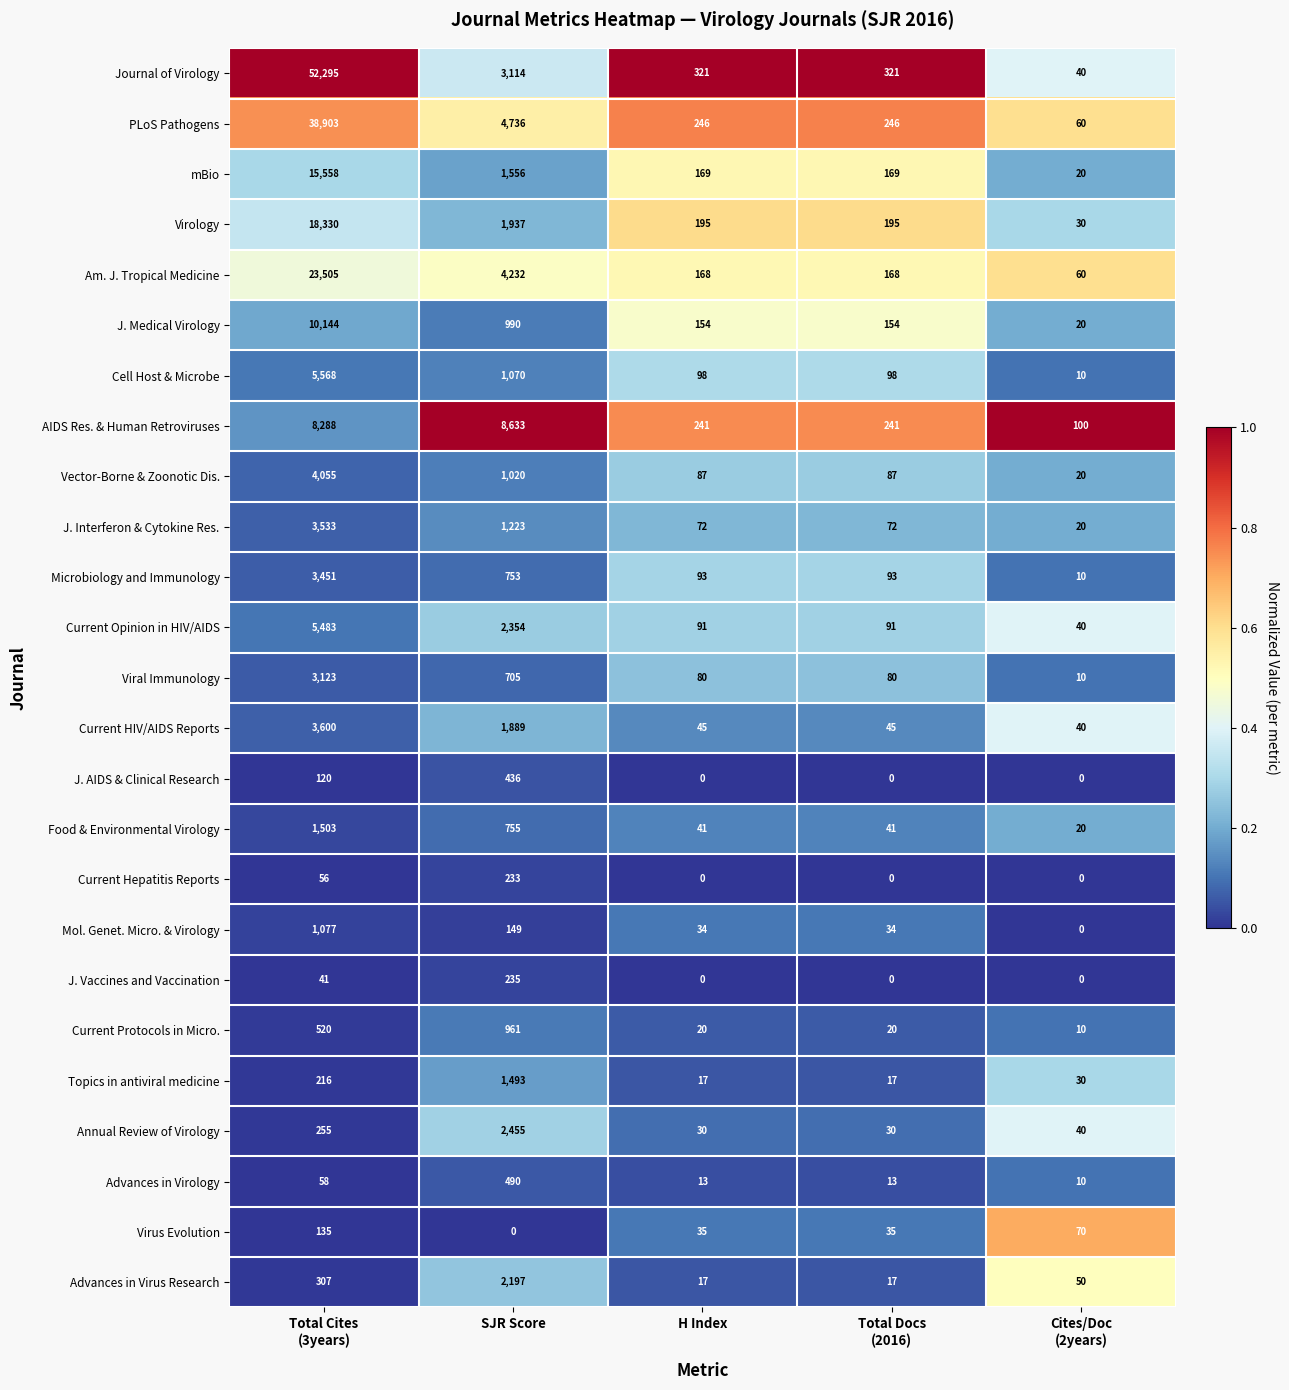

At SJR Score, list the series in order from largest to smallest.

AIDS Res. & Human Retroviruses, PLoS Pathogens, Am. J. Tropical Medicine, Journal of Virology, Annual Review of Virology, Current Opinion in HIV/AIDS, Advances in Virus Research, Virology, Current HIV/AIDS Reports, mBio, Topics in antiviral medicine, J. Interferon & Cytokine Res., Cell Host & Microbe, Vector-Borne & Zoonotic Dis., J. Medical Virology, Current Protocols in Micro., Food & Environmental Virology, Microbiology and Immunology, Viral Immunology, Advances in Virology, J. AIDS & Clinical Research, J. Vaccines and Vaccination, Current Hepatitis Reports, Mol. Genet. Micro. & Virology, Virus Evolution